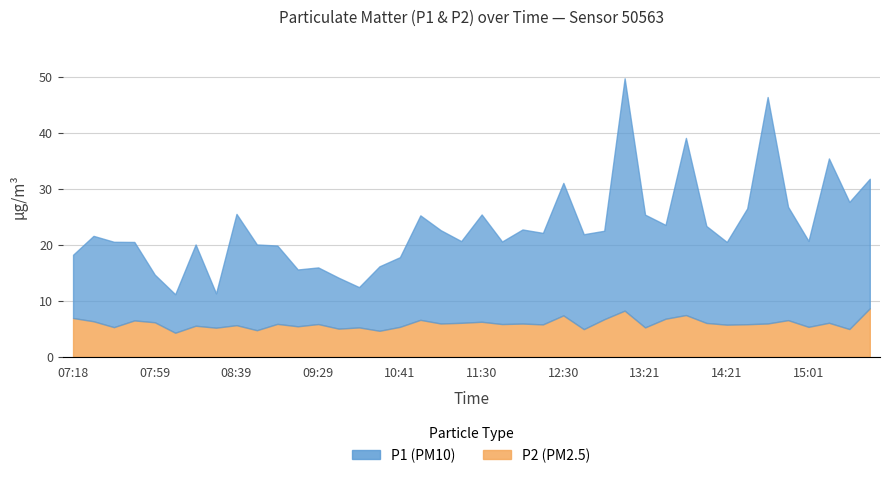

The value of P2 at 15:20 is 1.9. True or false?

False